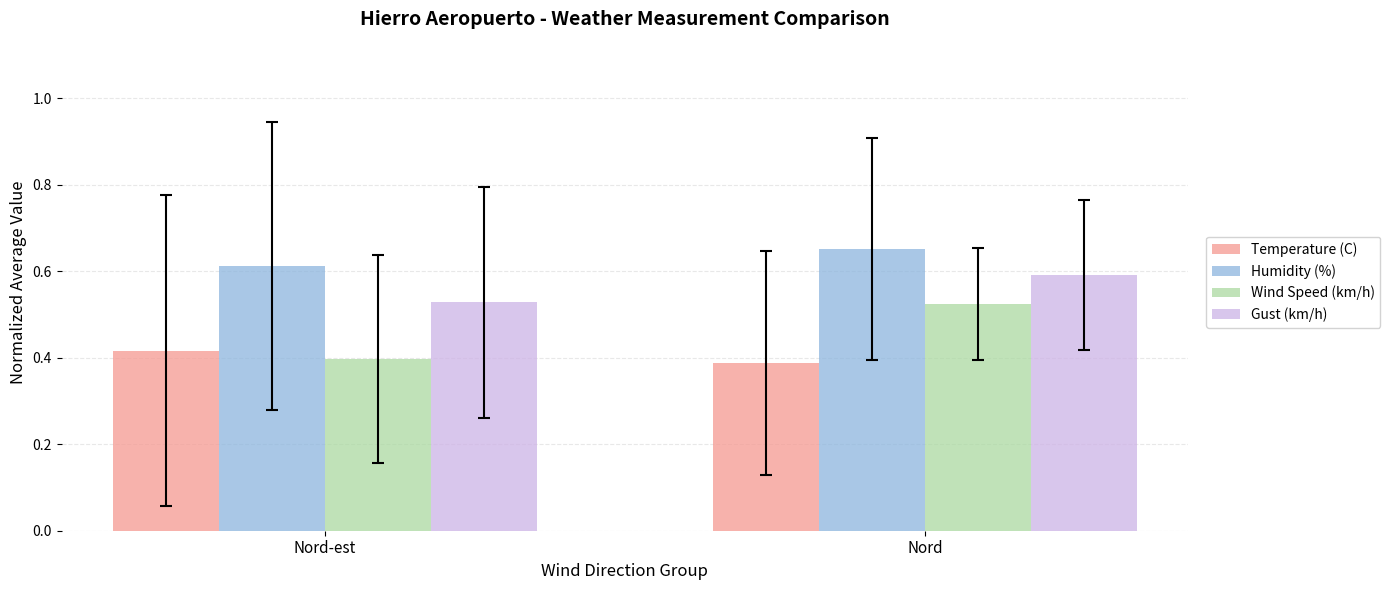

What position from the right is Nord-est?

2